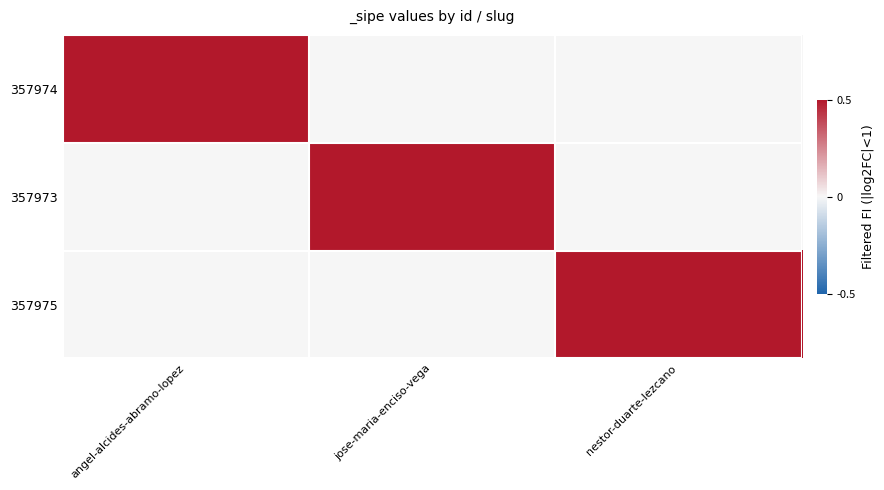

How many data points does each series have?

3